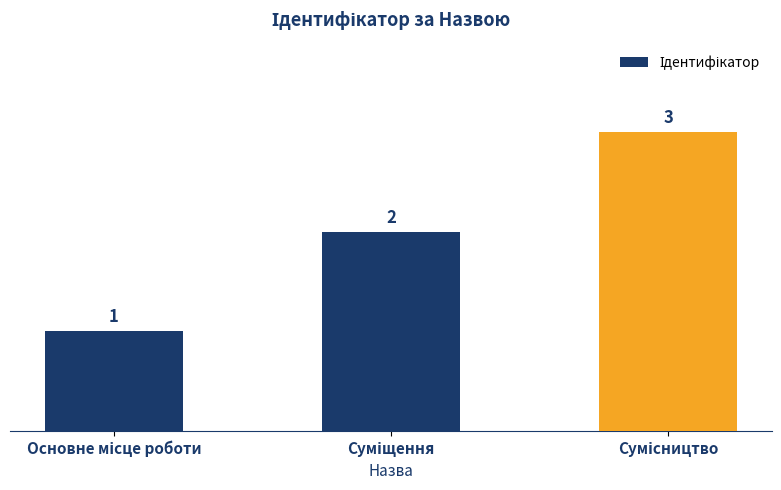

Count the values in the range 1 to 3.

3